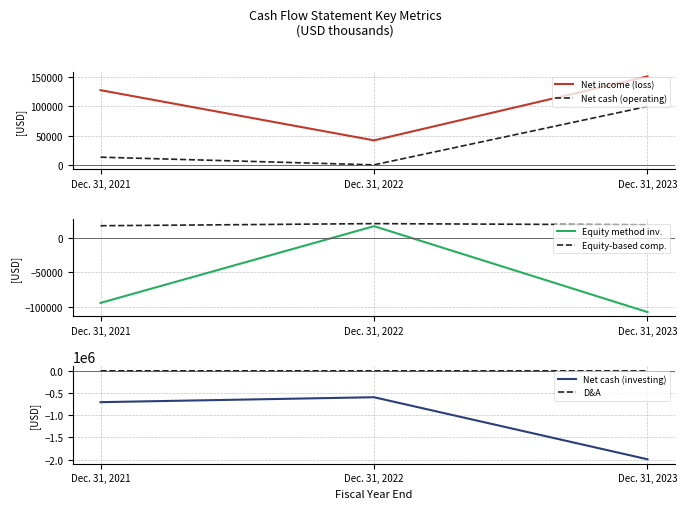

How many Equity-based comp. values are between 17047 and 20101?

3